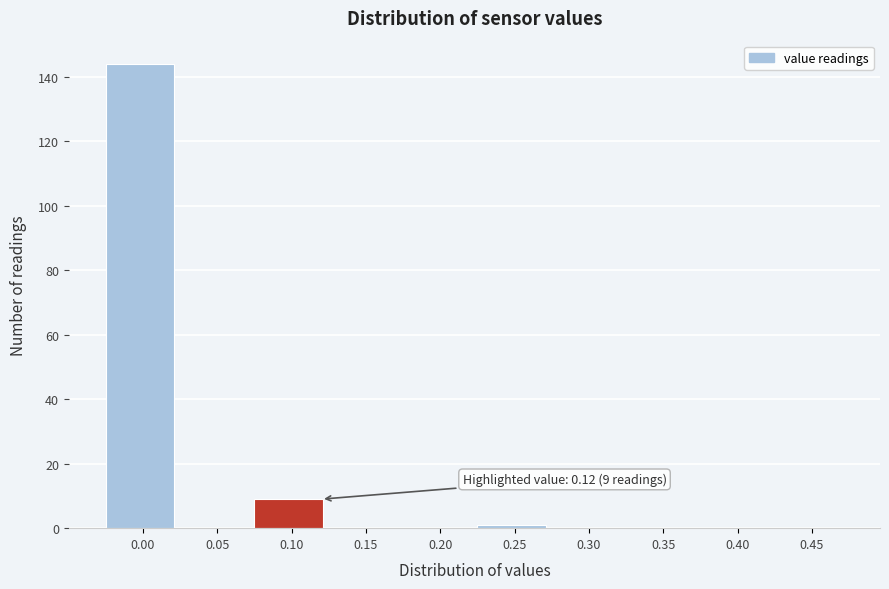

Reading left to right, what are all the values shown in this chart?

0.00=144	0.05=0	0.10=9	0.15=0	0.20=0	0.25=1	0.30=0	0.35=0	0.40=0	0.45=0